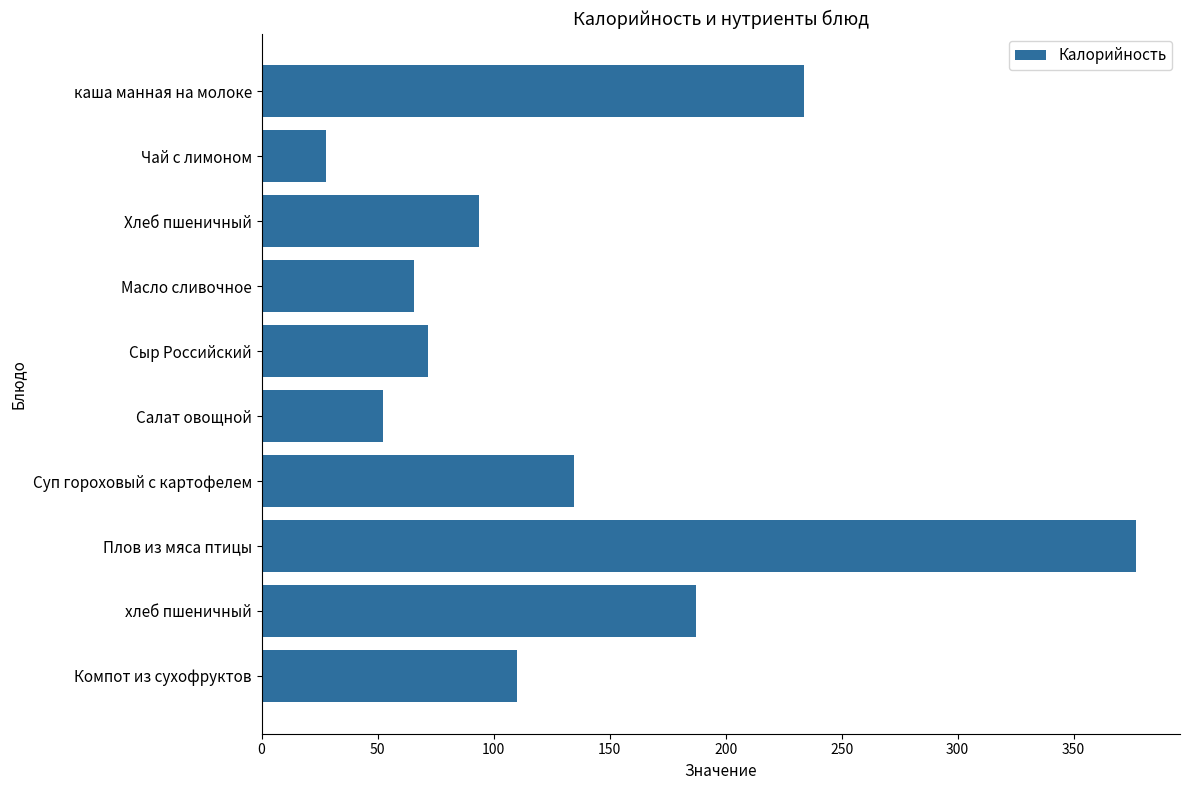

List the labels in order of value, smallest first.

Чай с лимоном, Салат овощной, Масло сливочное, Сыр Российский, Хлеб пшеничный, Компот из сухофруктов, Суп гороховый с картофелем, хлеб пшеничный, каша манная на молоке, Плов из мяса птицы